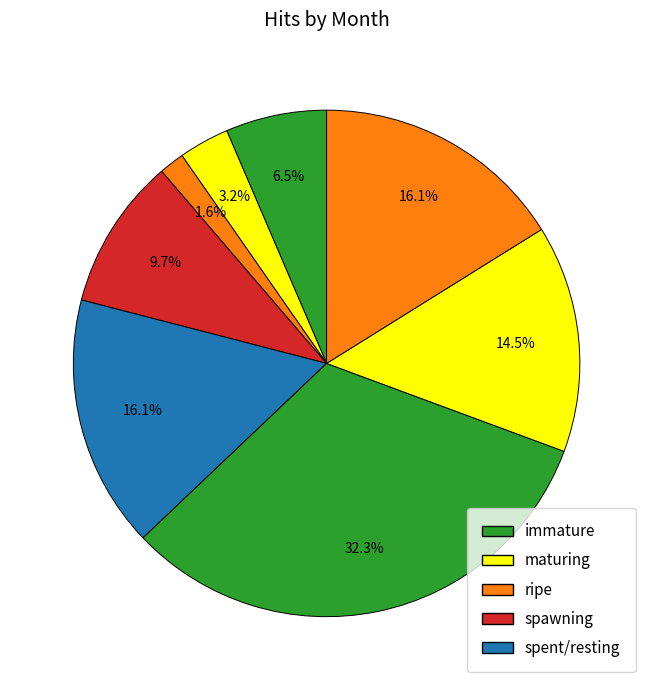

Count the number of slices in the pie.

8